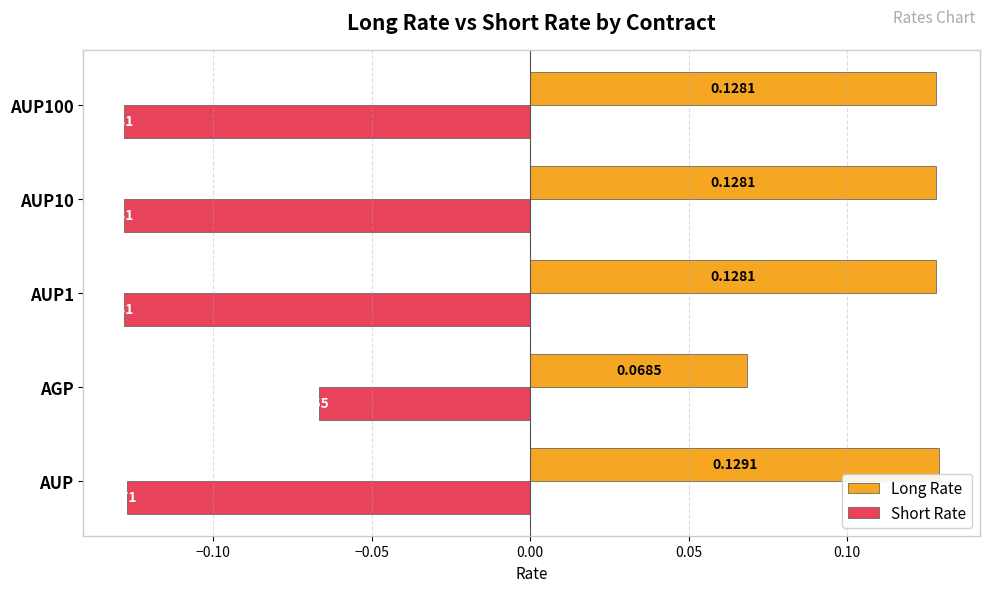

Which series changed the most between AGP and AUP1?

Short Rate